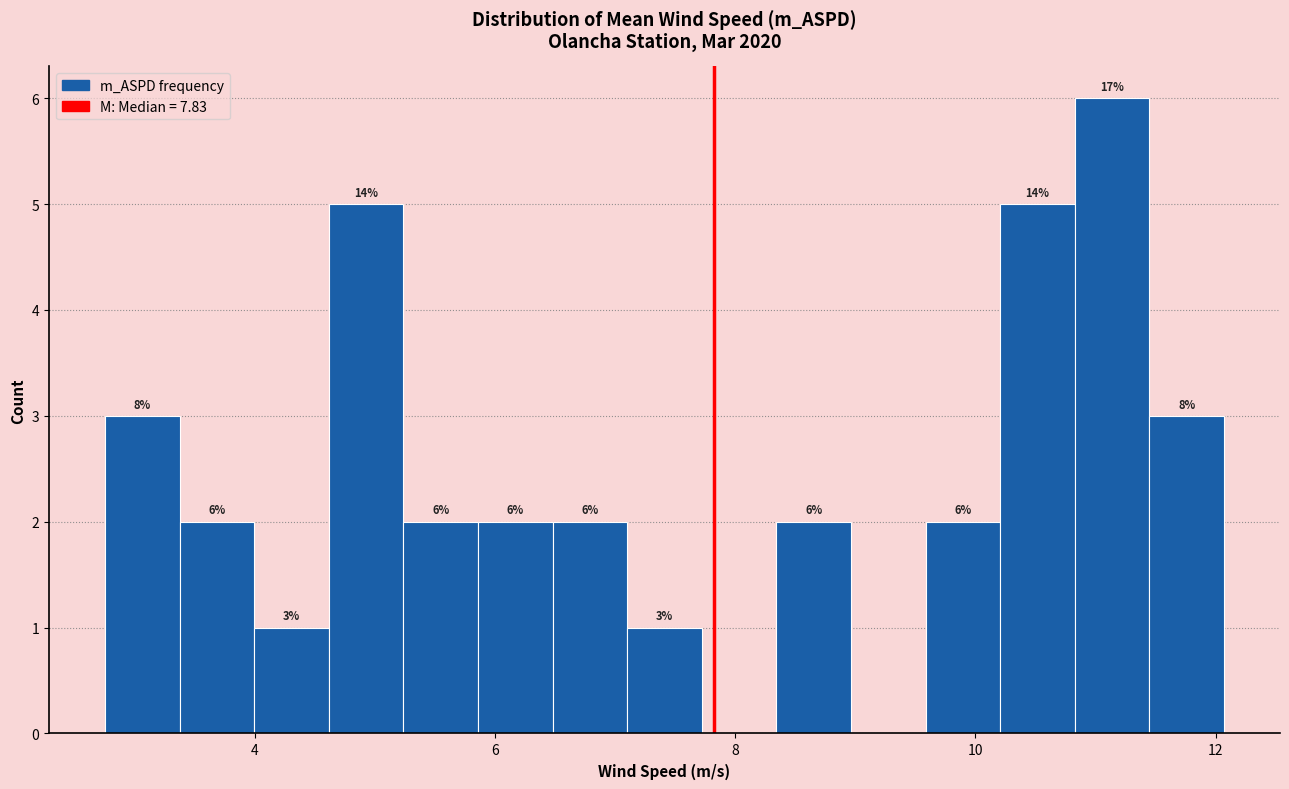

Read against the x-axis, roughly where is the centre of the tallest bar?

11.2